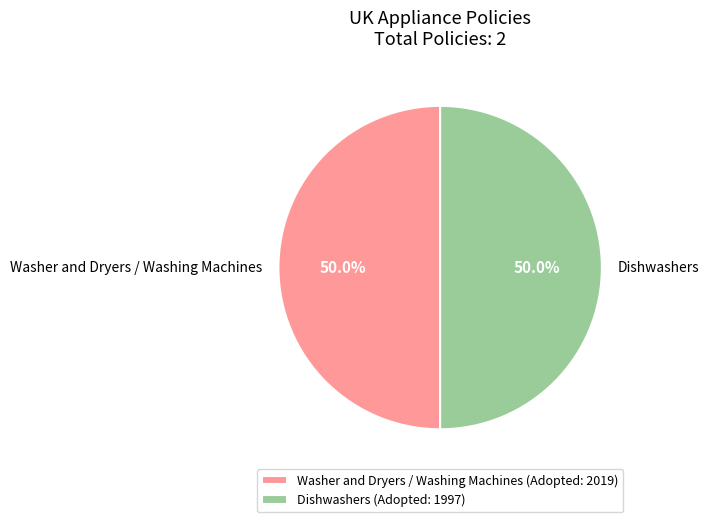

What portion of the pie excludes Washer and Dryers / Washing Machines?

49.7%